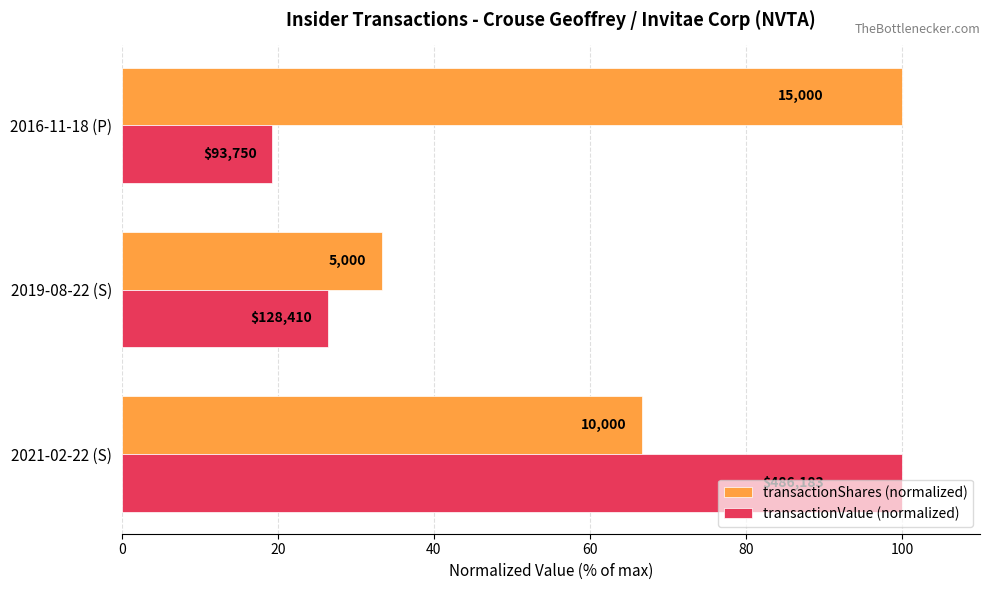

What are all the series names shown in the legend?

transactionShares (normalized), transactionValue (normalized)